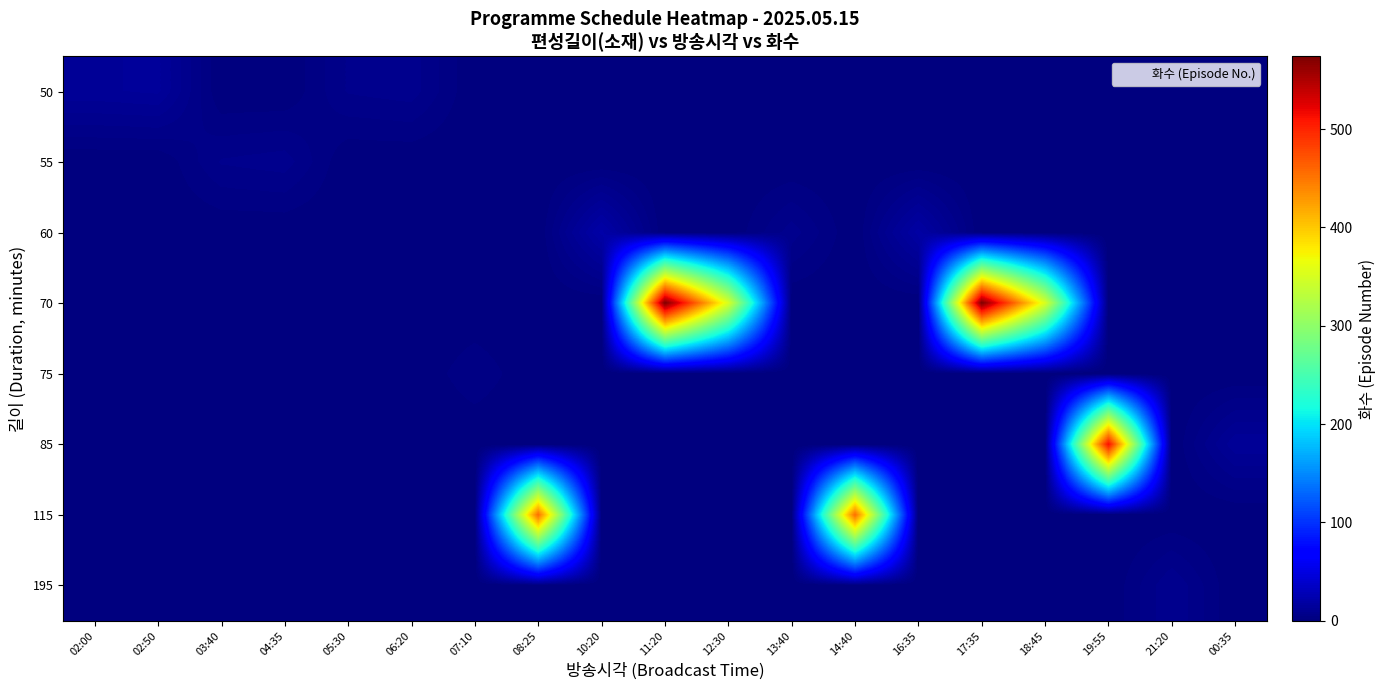

Which has a higher value, 11:20 or 00:35?

11:20